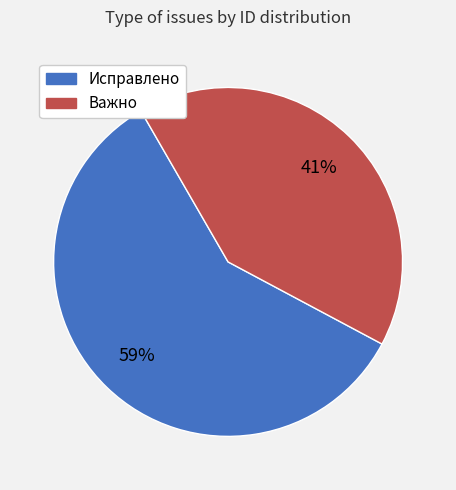

To the nearest percent, what is the difference between the largest and smallest slice percentages?

18%